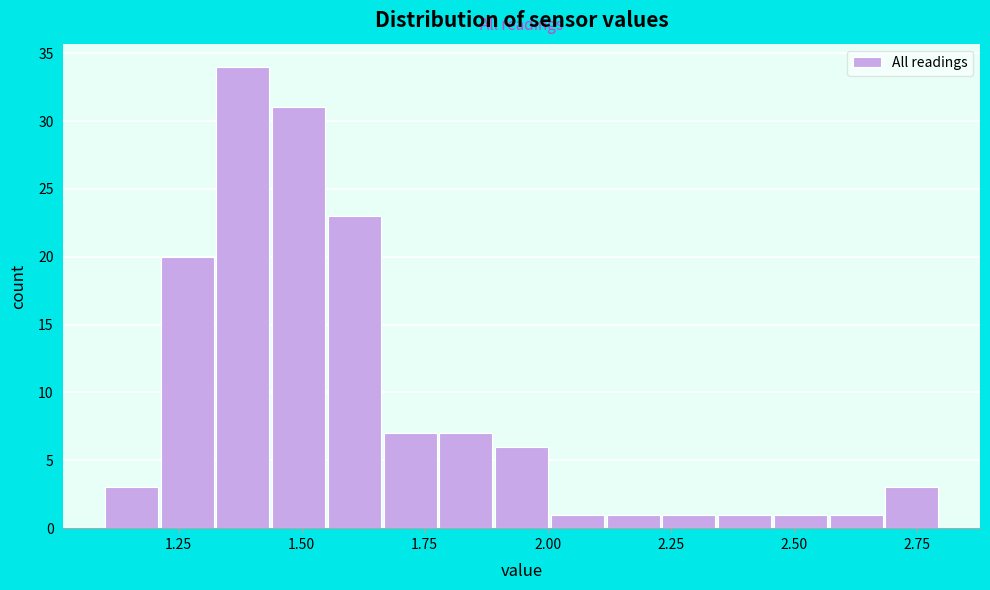

Read against the x-axis, roughly where is the centre of the tallest bar?

1.40